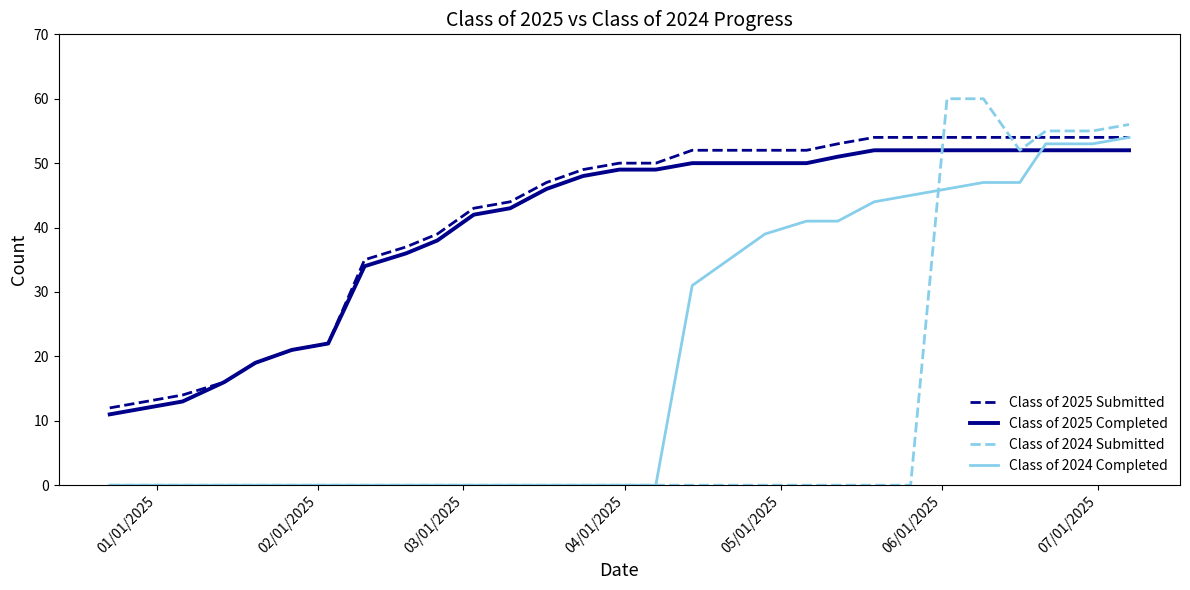

Which series has the widest spread of values?

Class of 2024 Submitted